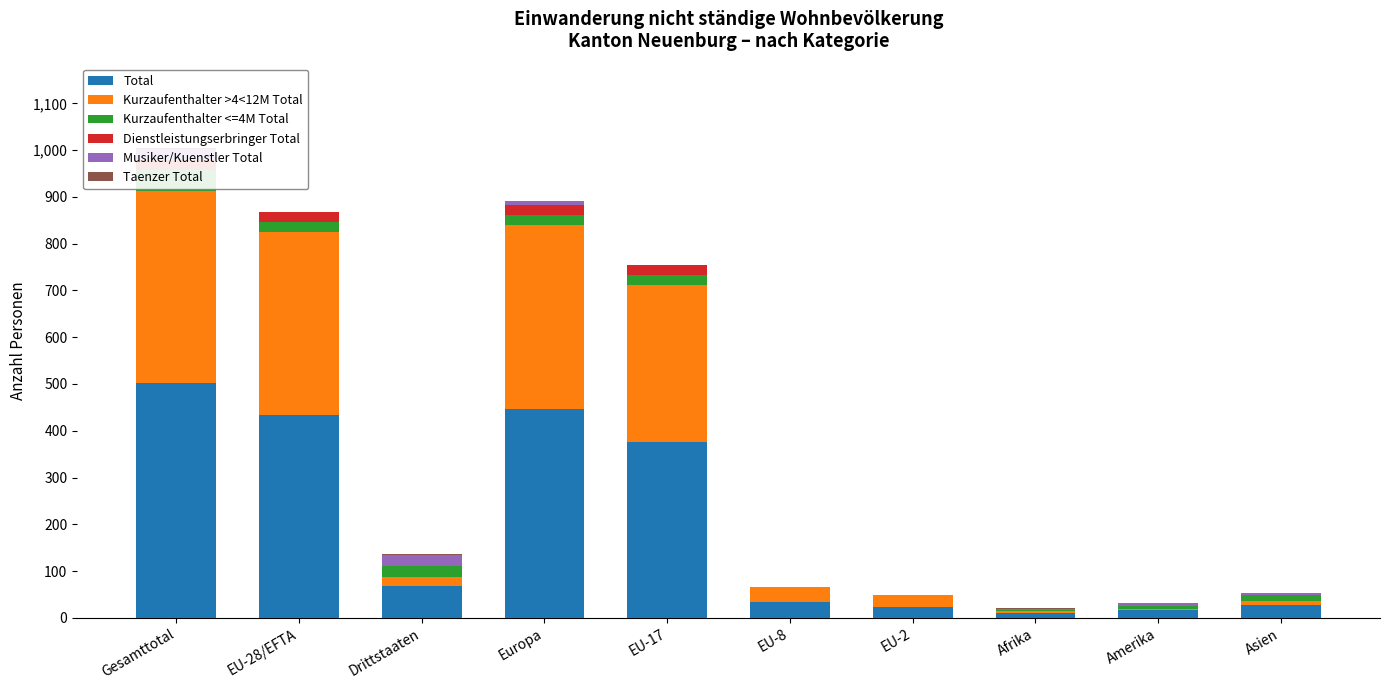

What are all the series names shown in the legend?

Total, Kurzaufenthalter >4<12M Total, Kurzaufenthalter <=4M Total, Dienstleistungserbringer Total, Musiker/Kuenstler Total, Taenzer Total